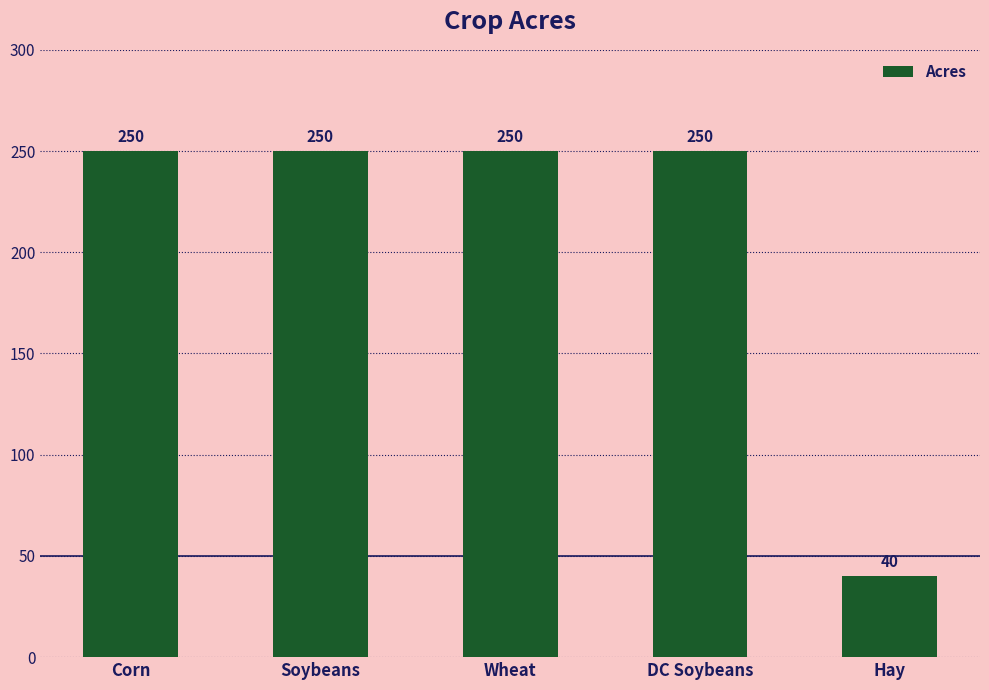

What is the smallest value displayed?

40